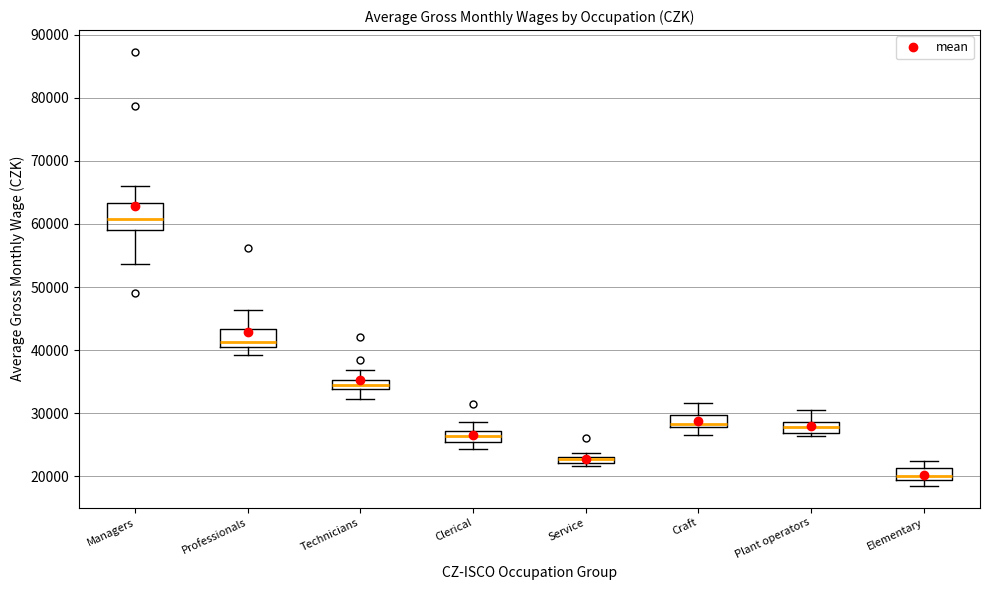

Which box is the tallest, from its lower edge to its upper edge?

Managers